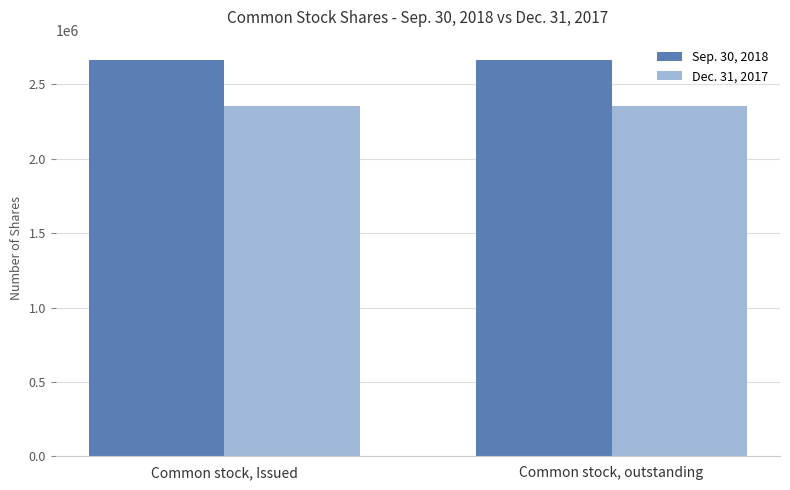

What value does the Dec. 31, 2017 series have at Common stock, Issued?

2352166